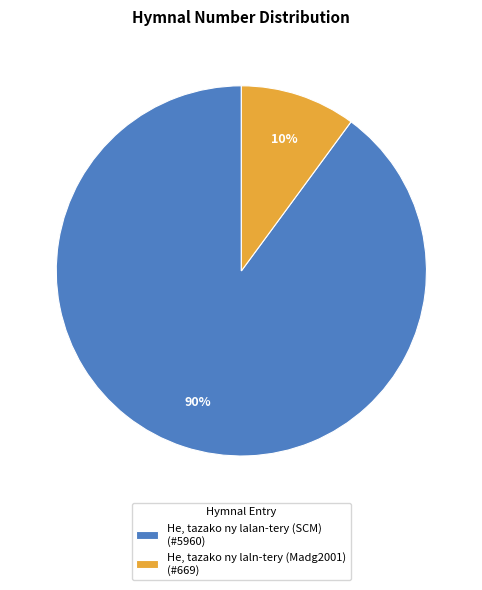

Does He, tazako ny laln-tery (Madg2001) account for over 50% of the chart?

No